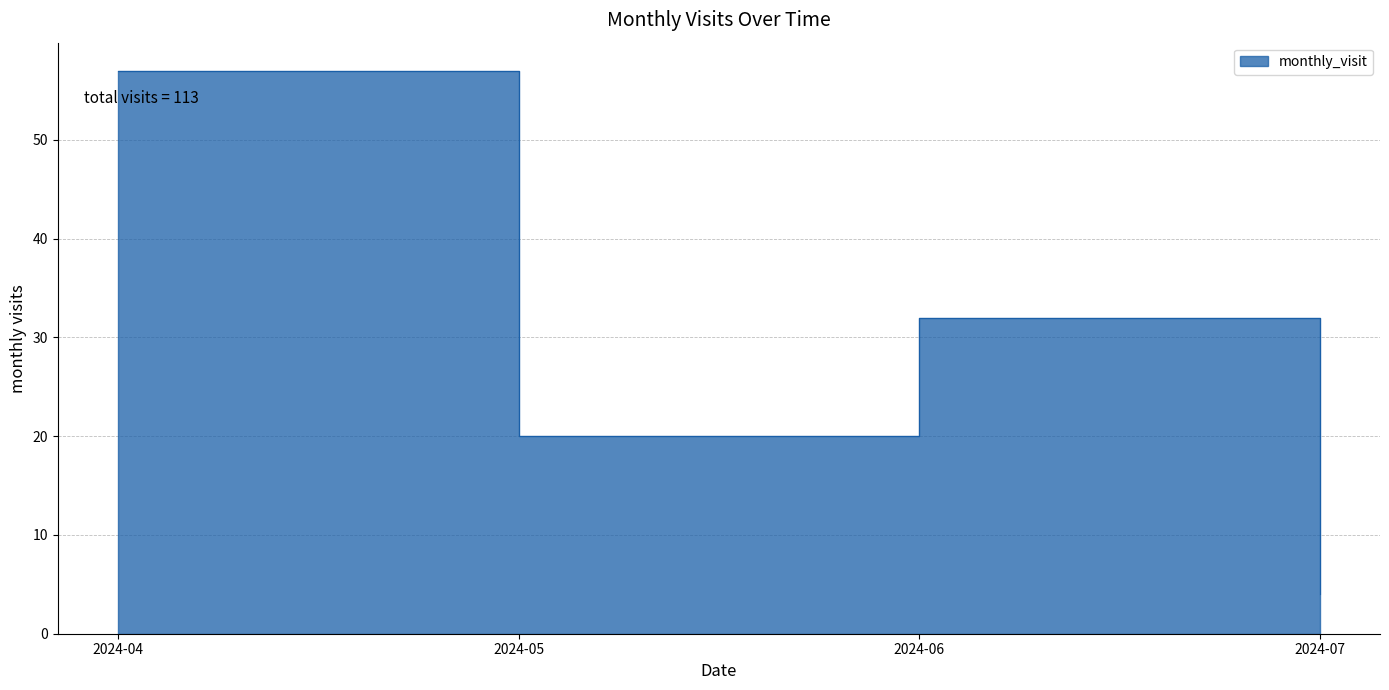

How many interior local valleys (lower than both neighbors) does the data have?

1